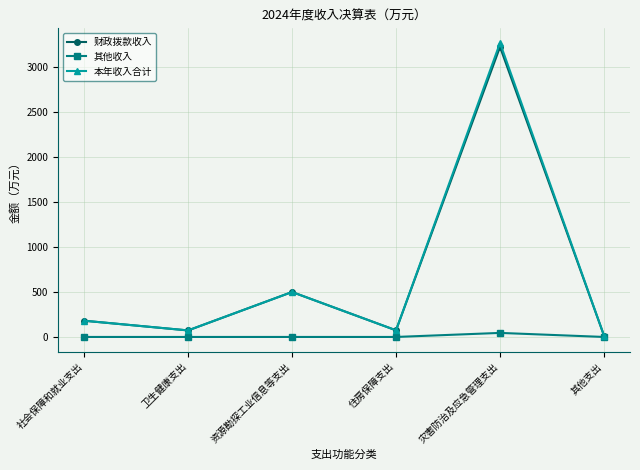

What is the label of the 3rd point from the left?

资源勘探工业信息等支出